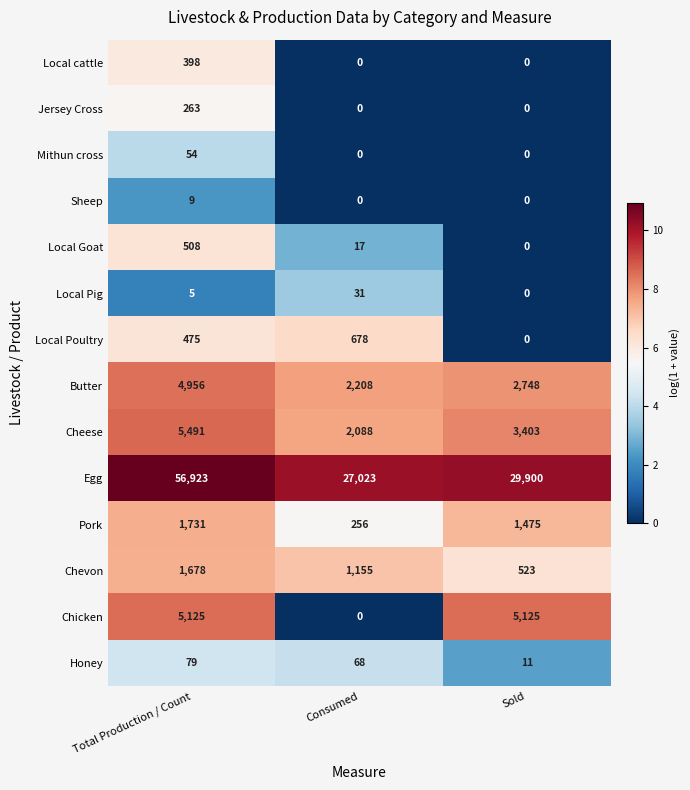

The Local cattle series shows 266 at Sold. True or false?

False